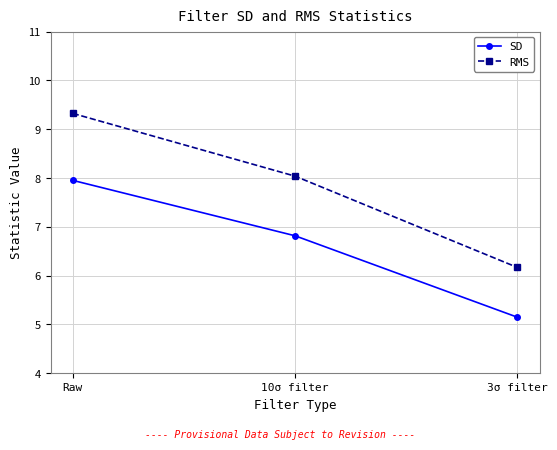

What is the sum of all SD values?

19.9